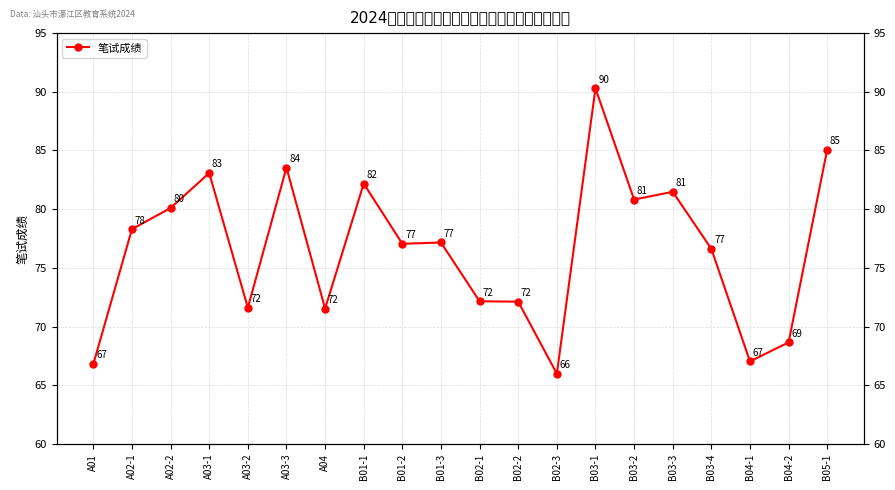

List the labels in order of value, smallest first.

B02-3, A01, B04-1, B04-2, A04, A03-2, B02-2, B02-1, B03-4, B01-2, B01-3, A02-1, A02-2, B03-2, B03-3, B01-1, A03-1, A03-3, B05-1, B03-1